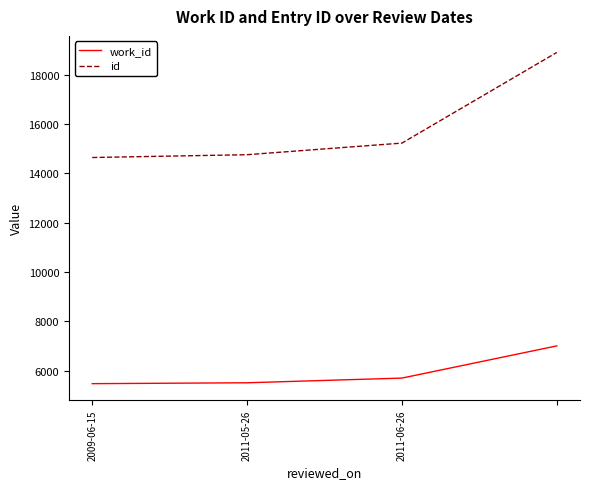

Rank the series by their maximum value, from lowest to highest.

work_id, id